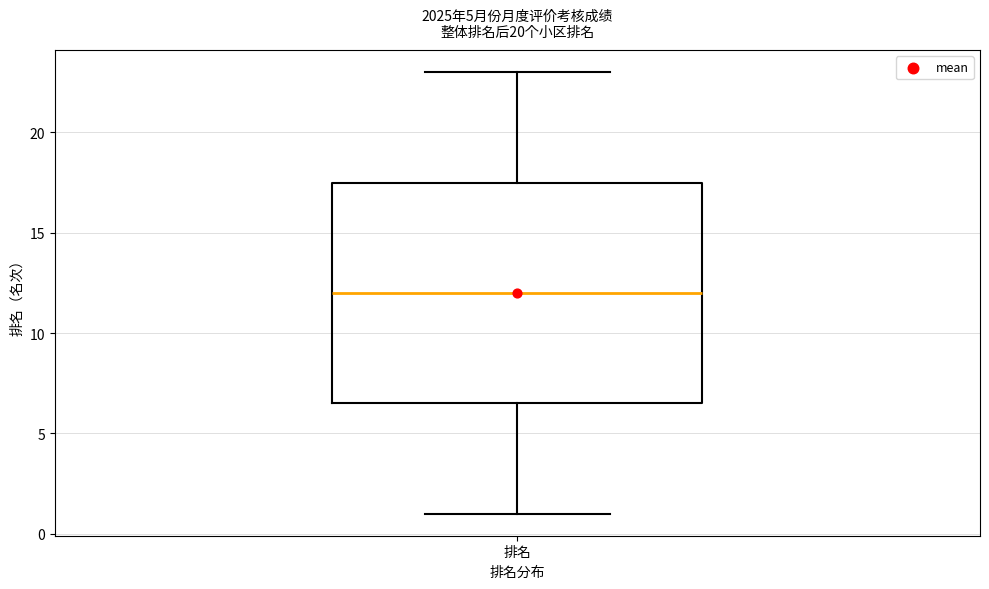

Read this box plot against the y-axis: the position of the median line, the range covered by the box, and the ends of both whiskers. The values are not printed on the chart, so give them approximately, as read against the axis.

median 12.0, box 6.5 to 17.5, whiskers 1.0 to 23.0